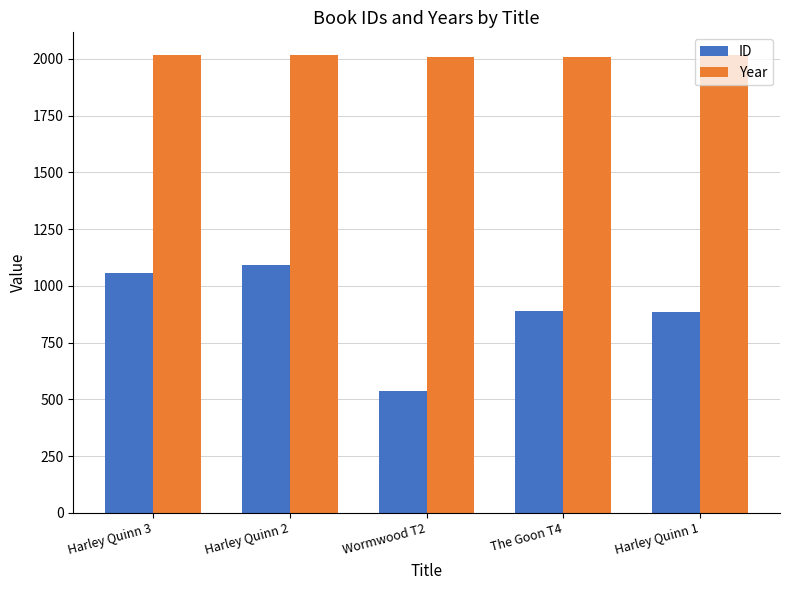

Is it true that Year equals 781 at Harley Quinn 1?

False